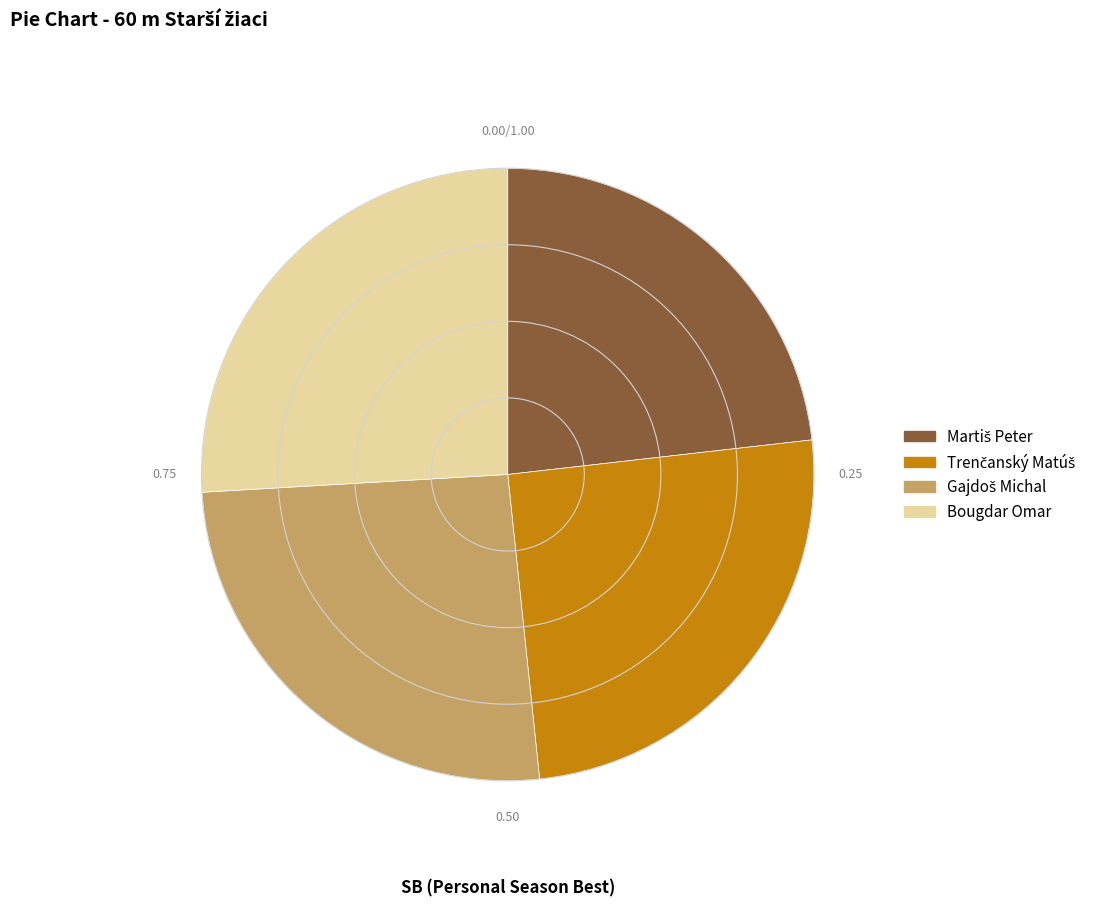

Is there any slice that represents more than half of the pie?

No